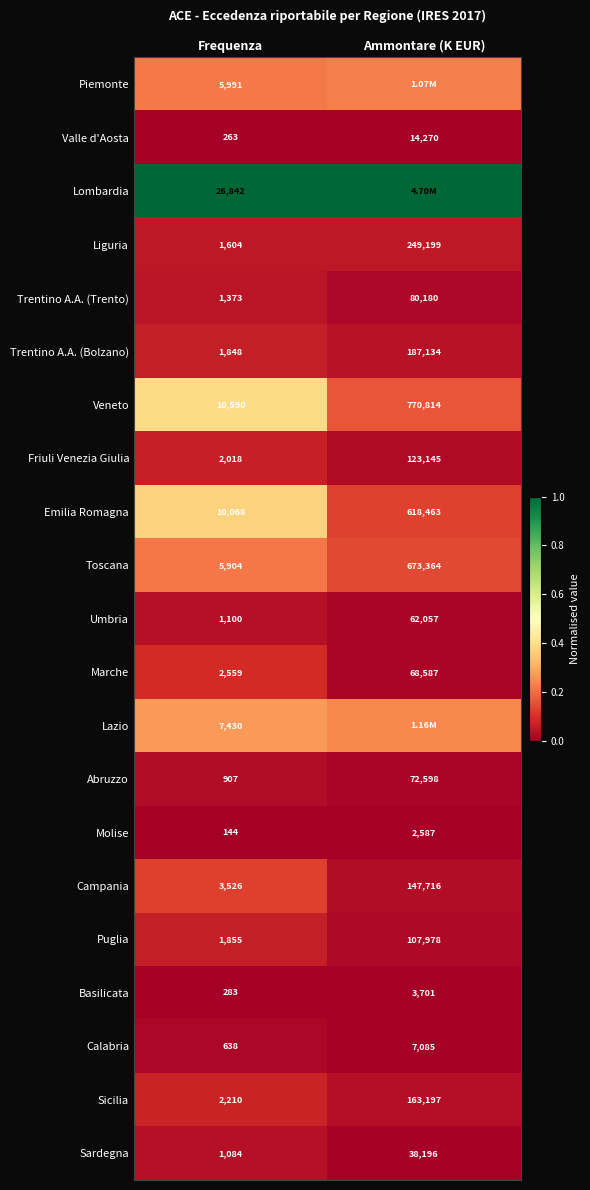

Is it true that Lazio equals 0.5 at Frequenza?

False